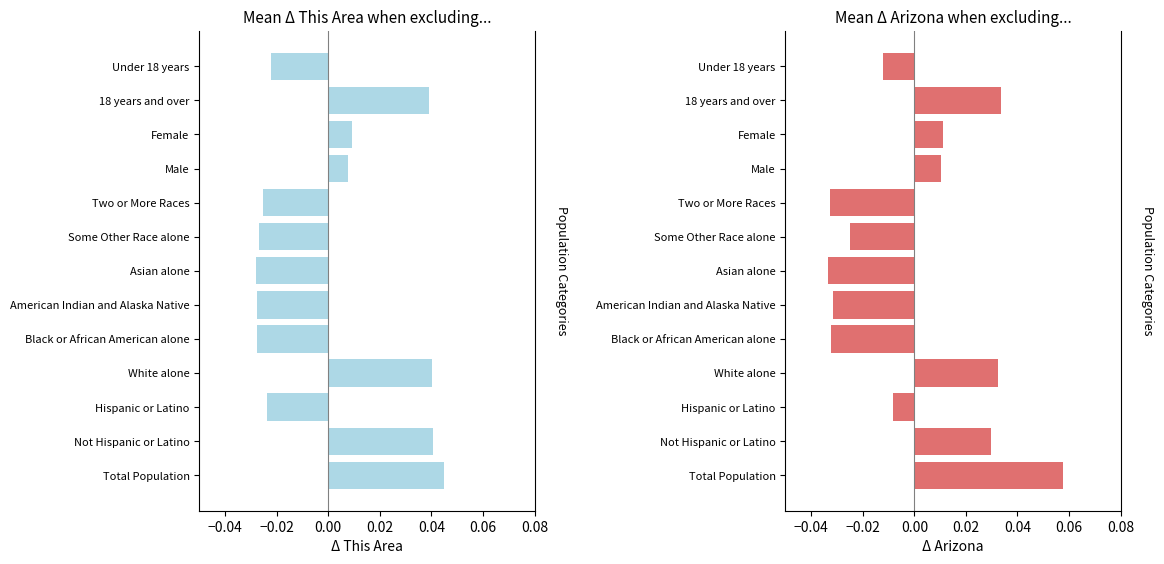

Does the chart contain any negative values?

Yes